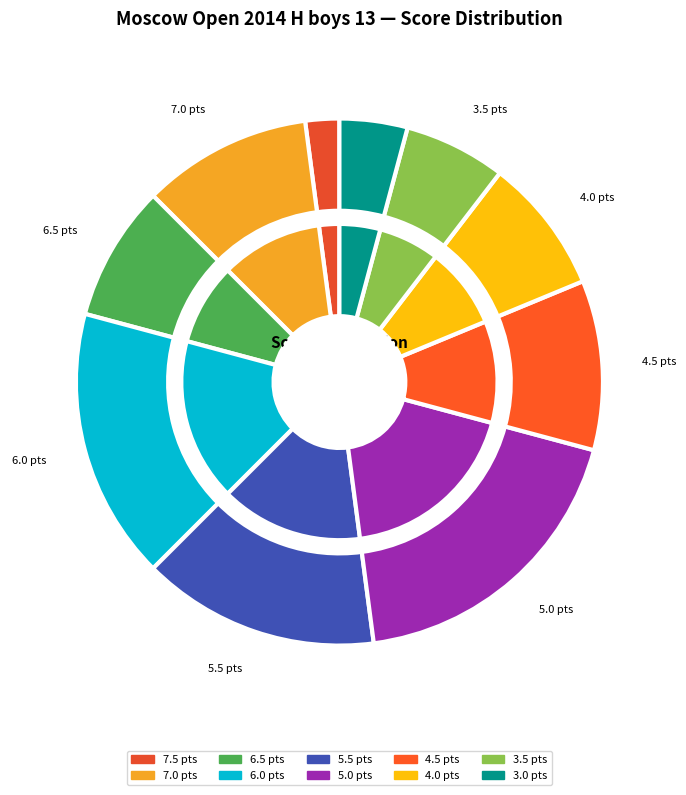

What is the largest slice in the pie chart?

5.0